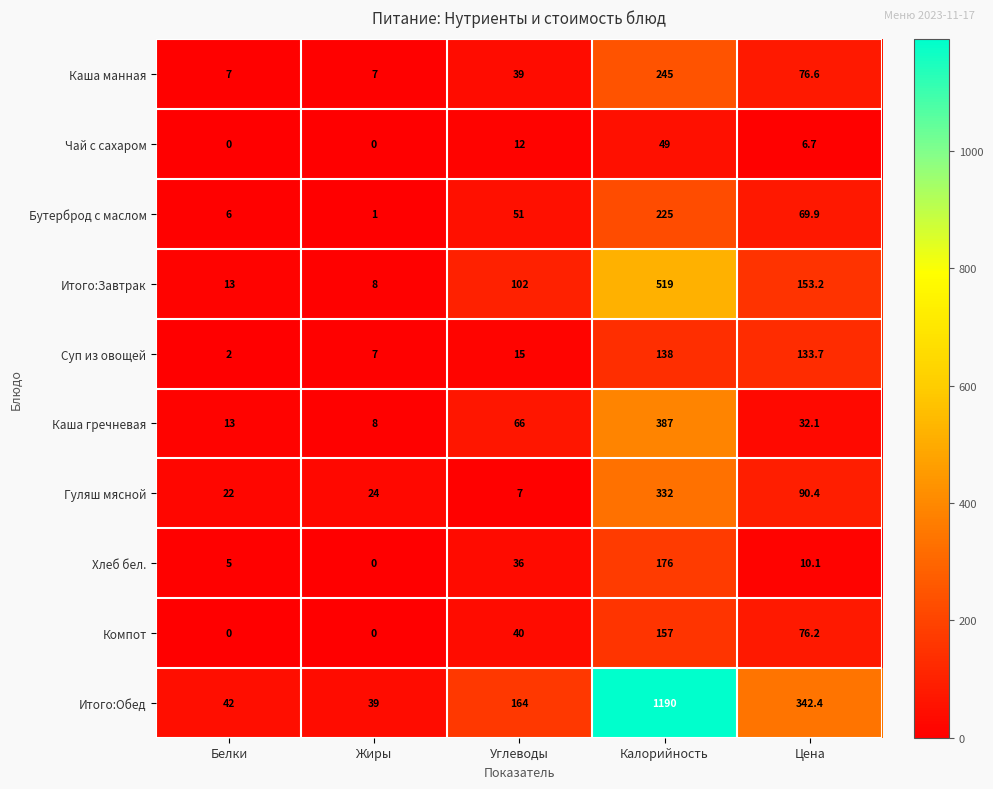

Which series changed the most between Жиры and Цена?

Итого:Обед